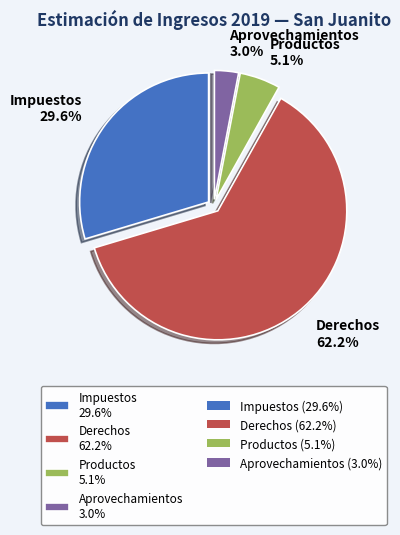

What is the smallest slice in the pie chart?

Aprovechamientos